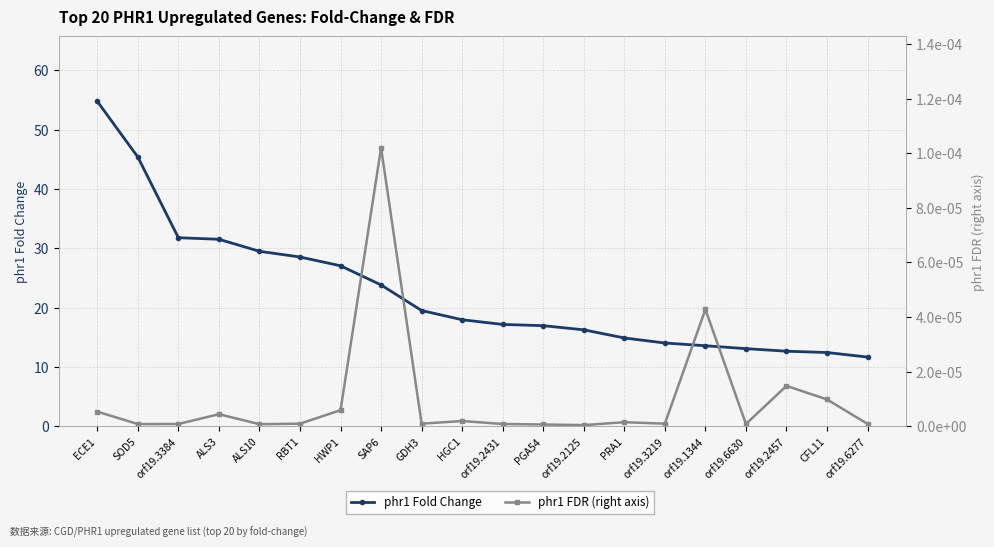

Reading left to right, list all the values displayed in this chart.

phr1 Fold Change: 54.7	45.4	31.8	31.5	29.5	28.5	27.0	23.8	19.5	17.9	17.2	16.9	16.2	14.9	14.0	13.6	13.1	12.7	12.4	11.7
phr1 FDR (right axis): 0.0	0.0	0.0	0.0	0.0	0.0	0.0	0.0	0.0	0.0	0.0	0.0	0.0	0.0	0.0	0.0	0.0	0.0	0.0	0.0